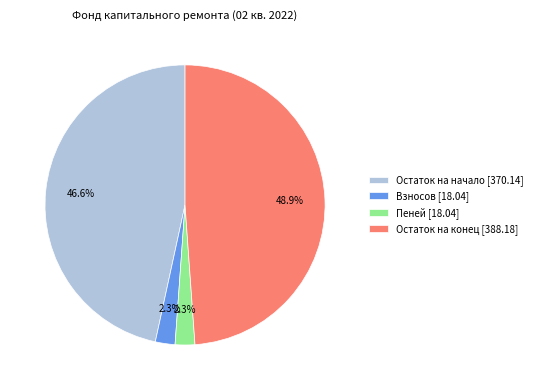

To the nearest percent, what percentage of the pie is Остаток на конец [388.18]?

49%